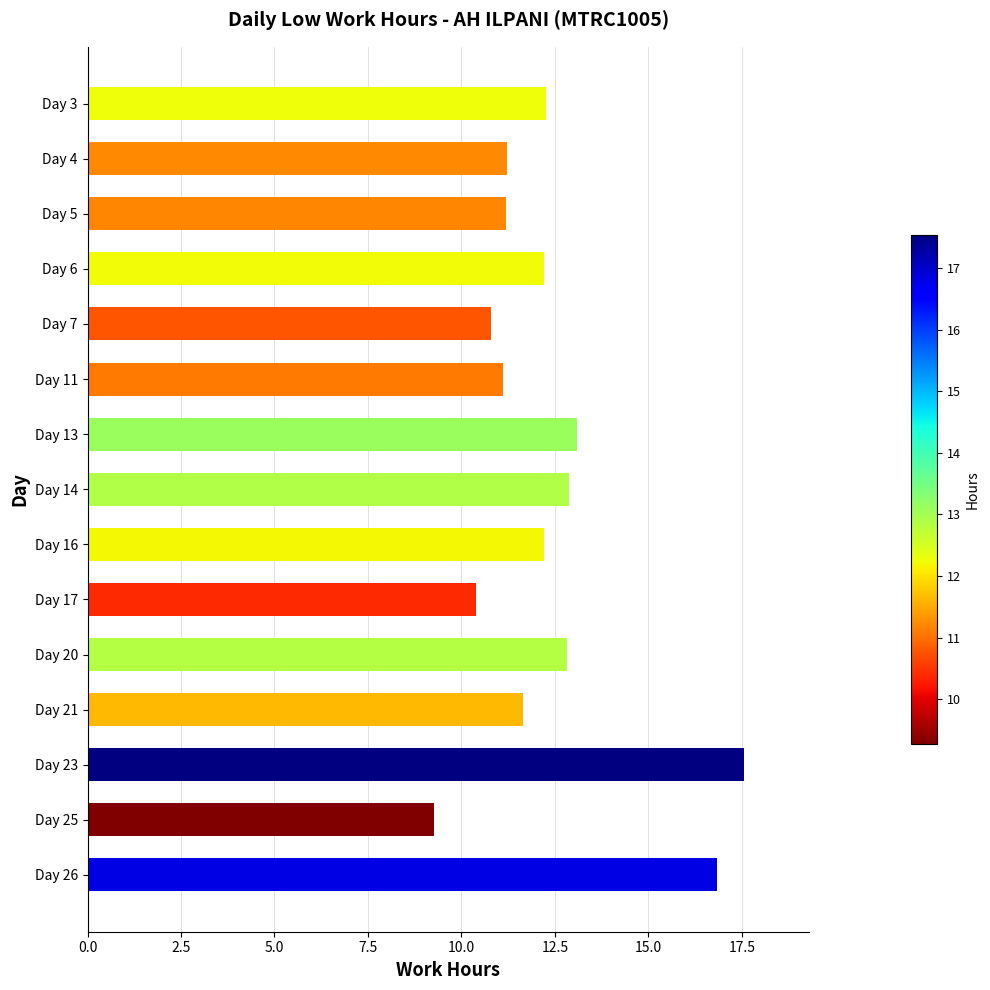

What is the smallest value displayed?

9.3